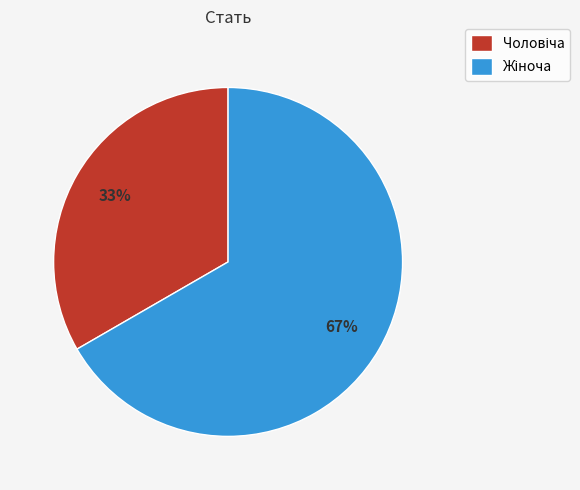

Is there a majority slice in this chart?

Yes